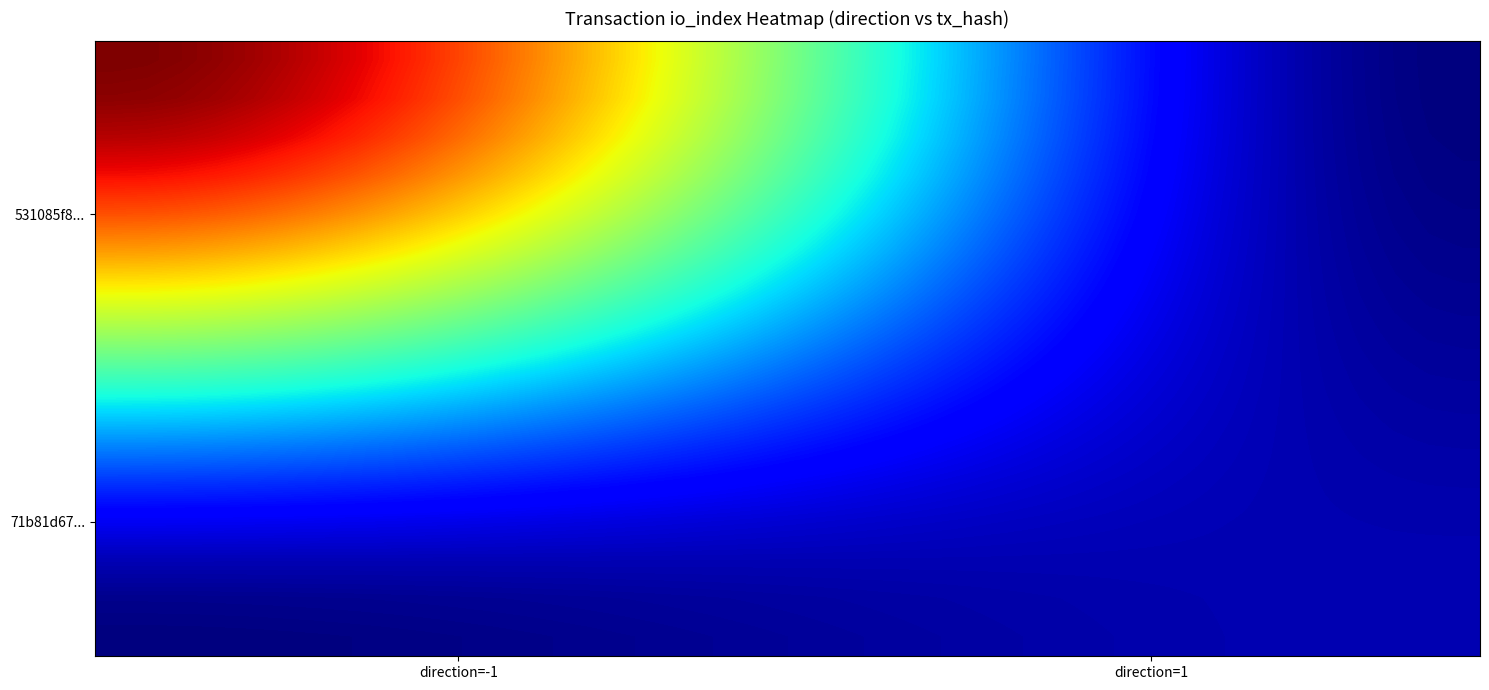

How many categories are shown in the chart?

40